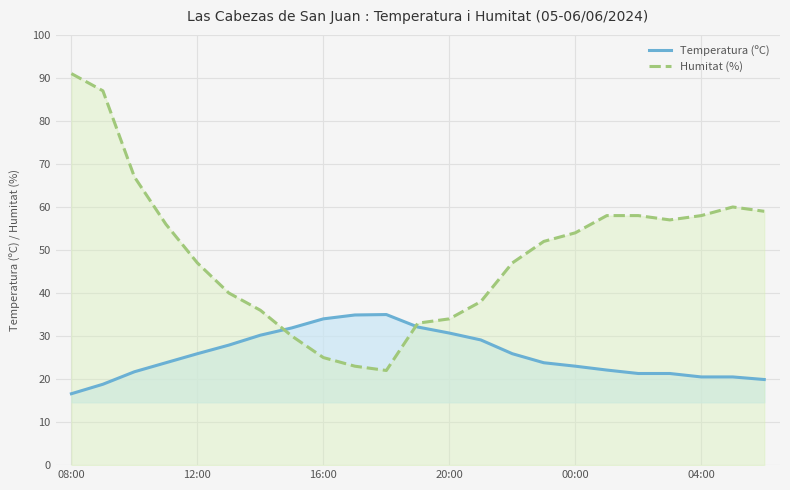

Does the chart display data point markers on the line(s)?

No